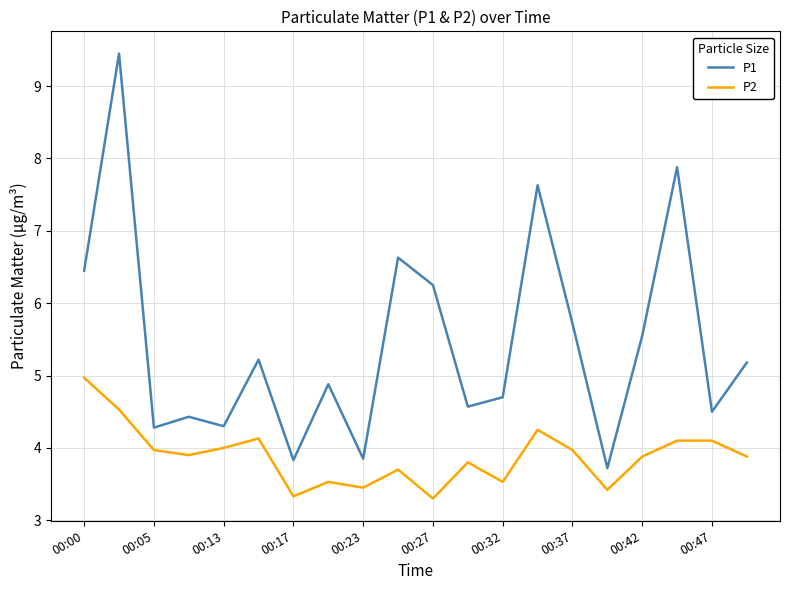

What are all the series names shown in the legend?

P1, P2